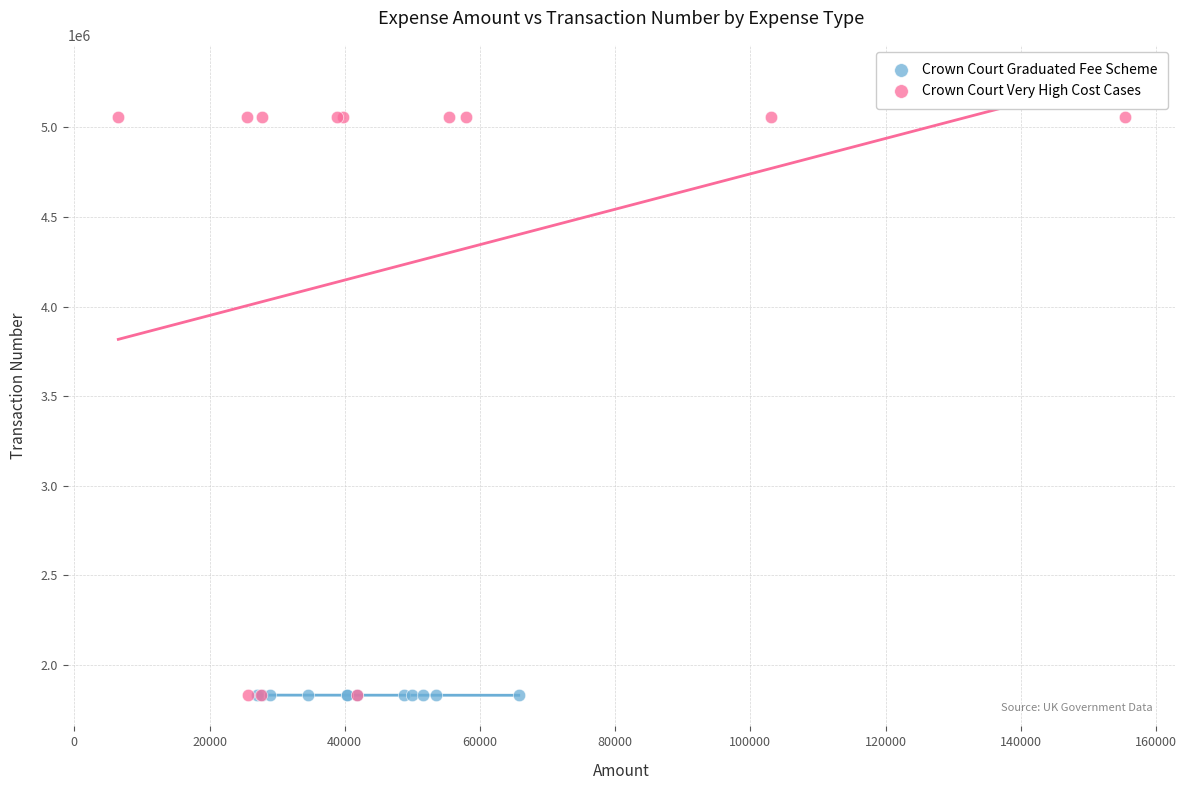

Which series has the largest Y range (max minus min)?

Crown Court Very High Cost Cases